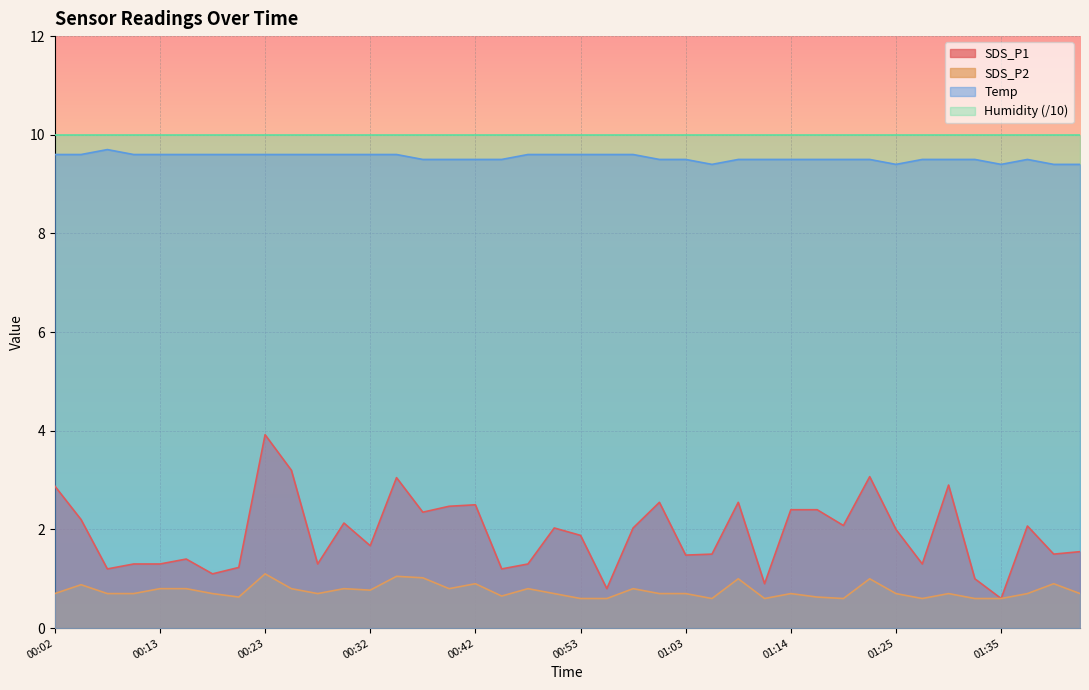

The value of SDS_P2 at 01:37 is 0.5. True or false?

False